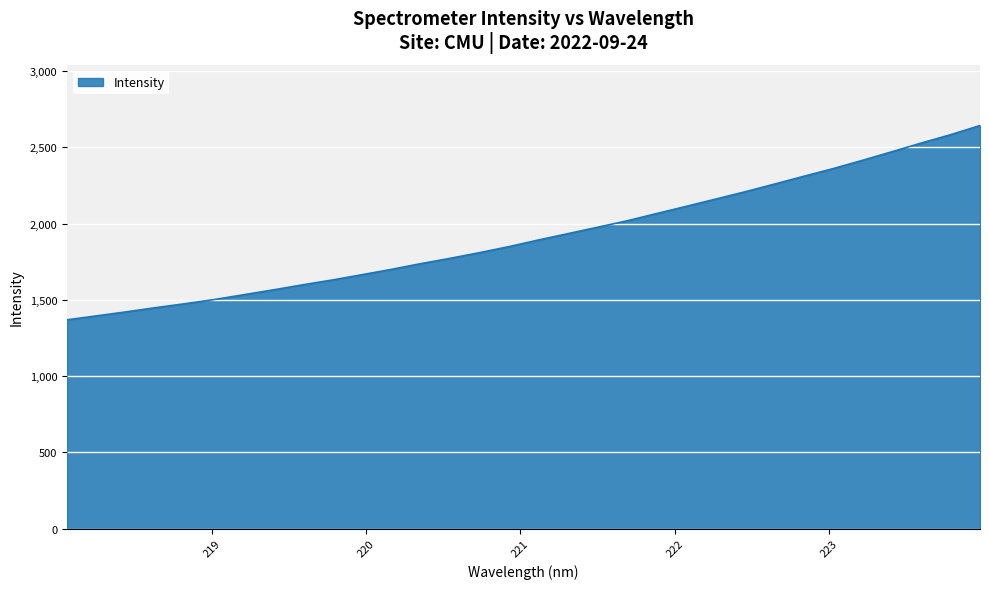

How many values exceed 1892?

16